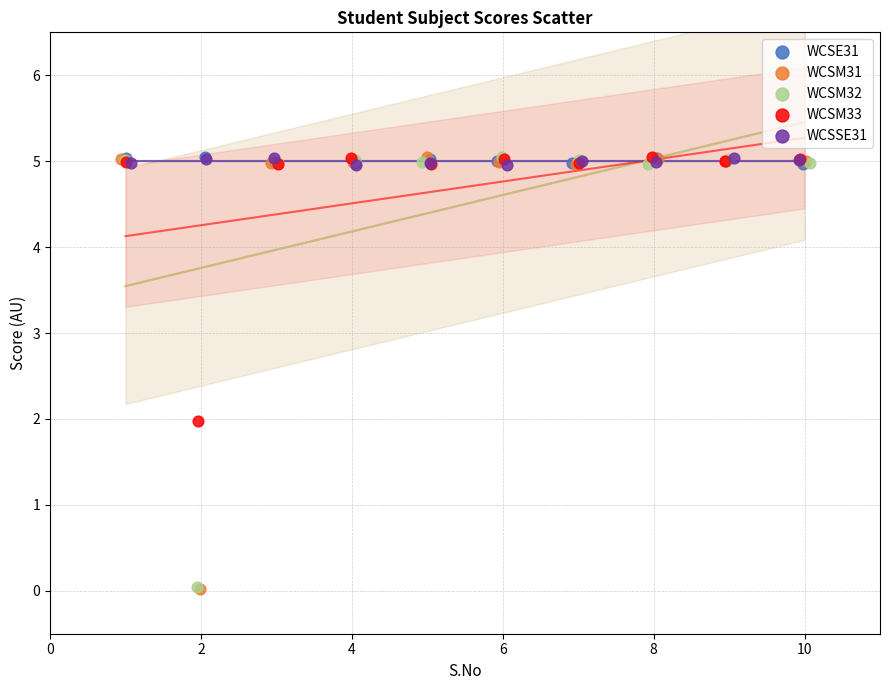

What are all the series names shown in the legend?

WCSE31, WCSM31, WCSM32, WCSM33, WCSSE31